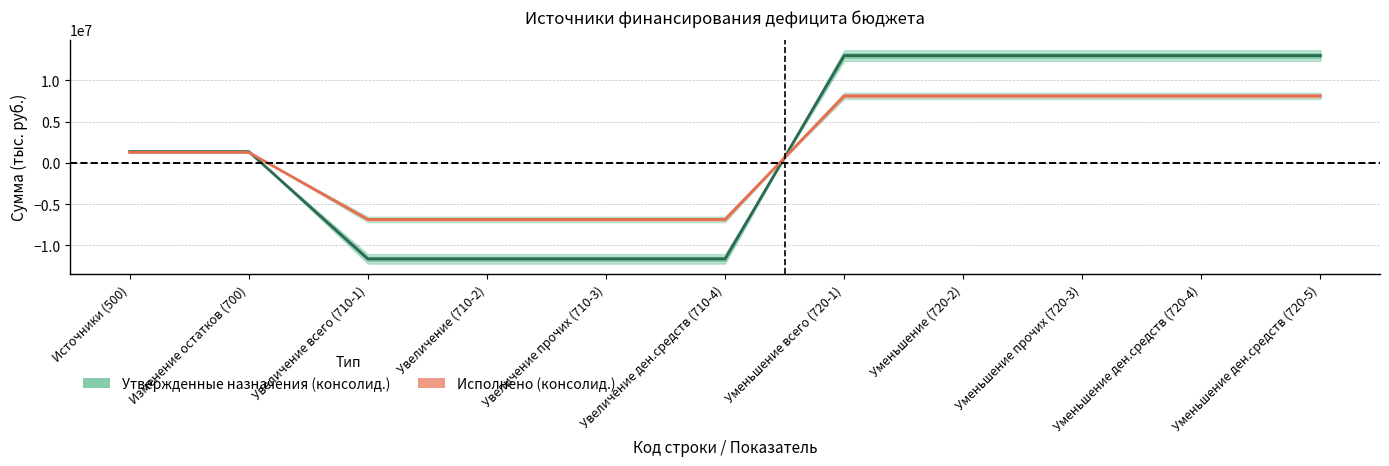

Which series has the largest total across all categories?

Утвержденные назначения (консолид.)